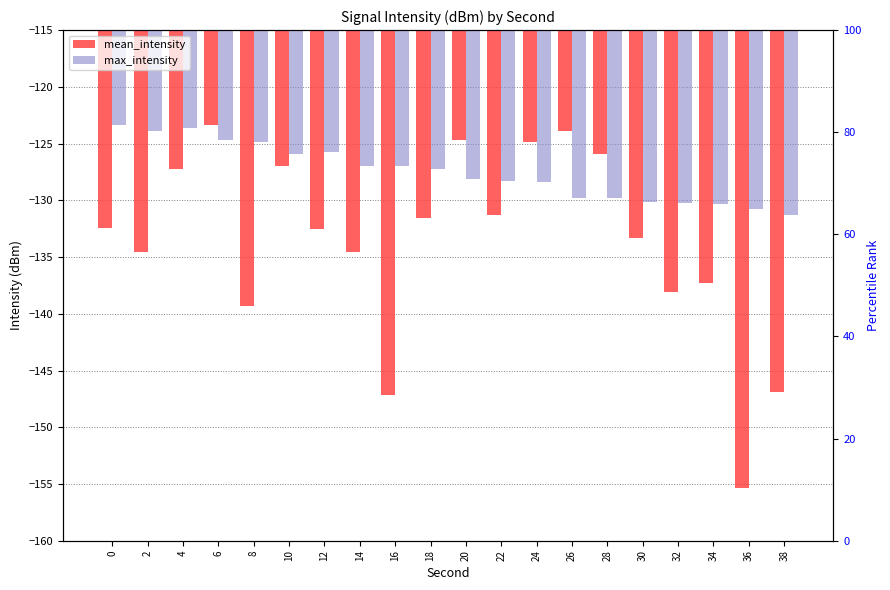

How many values in the mean_intensity series exceed -132?

9